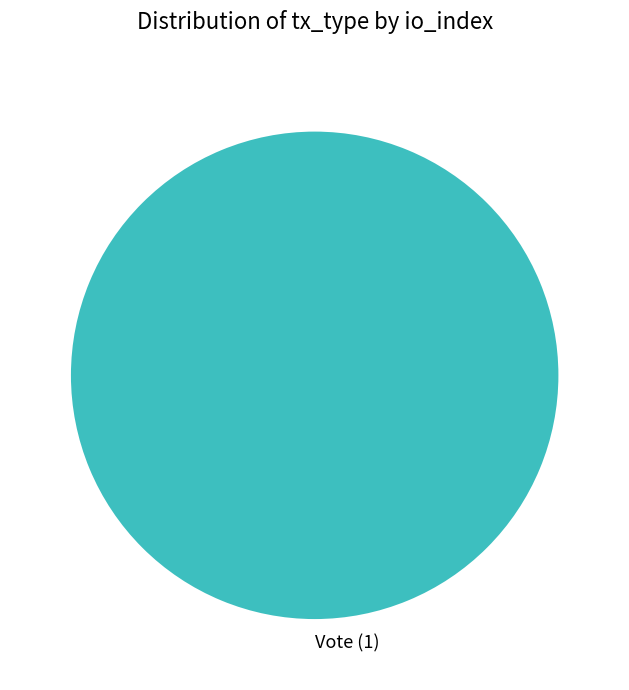

Is there any slice that represents more than half of the pie?

Yes